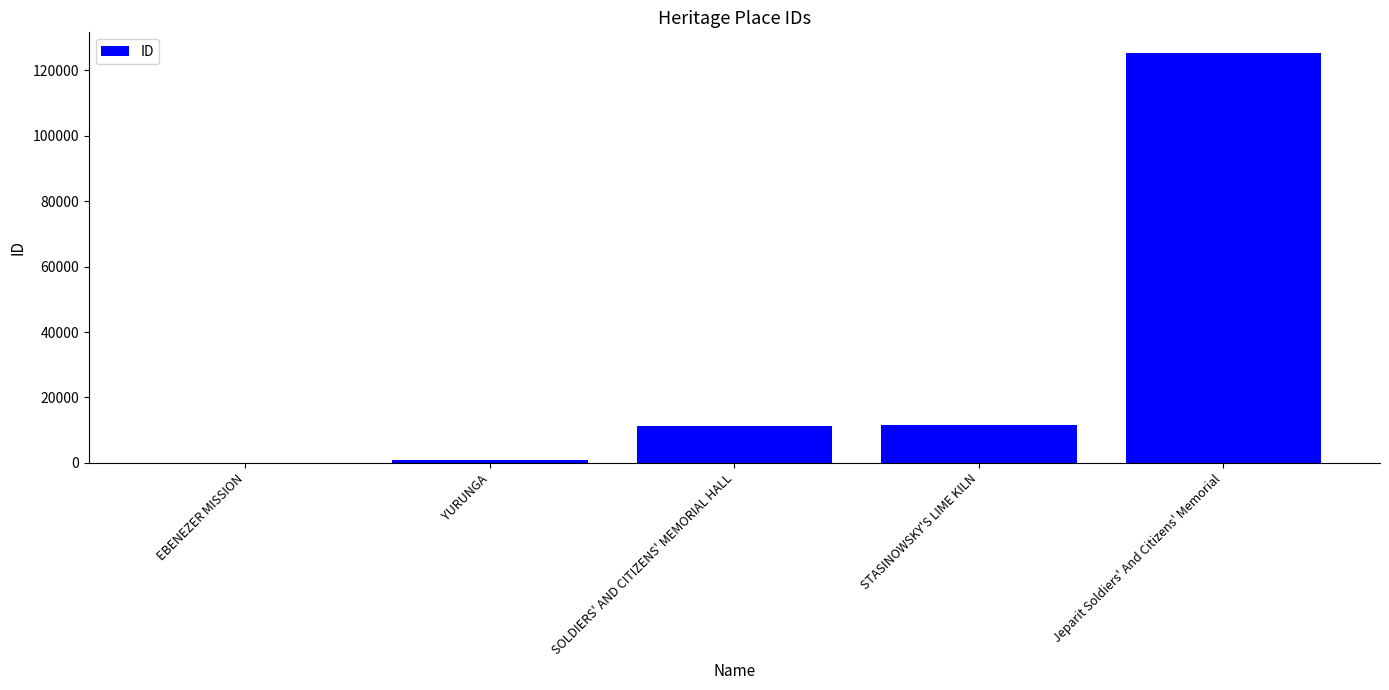

Which label corresponds to the largest value in the chart?

Jeparit Soldiers' And Citizens' Memorial